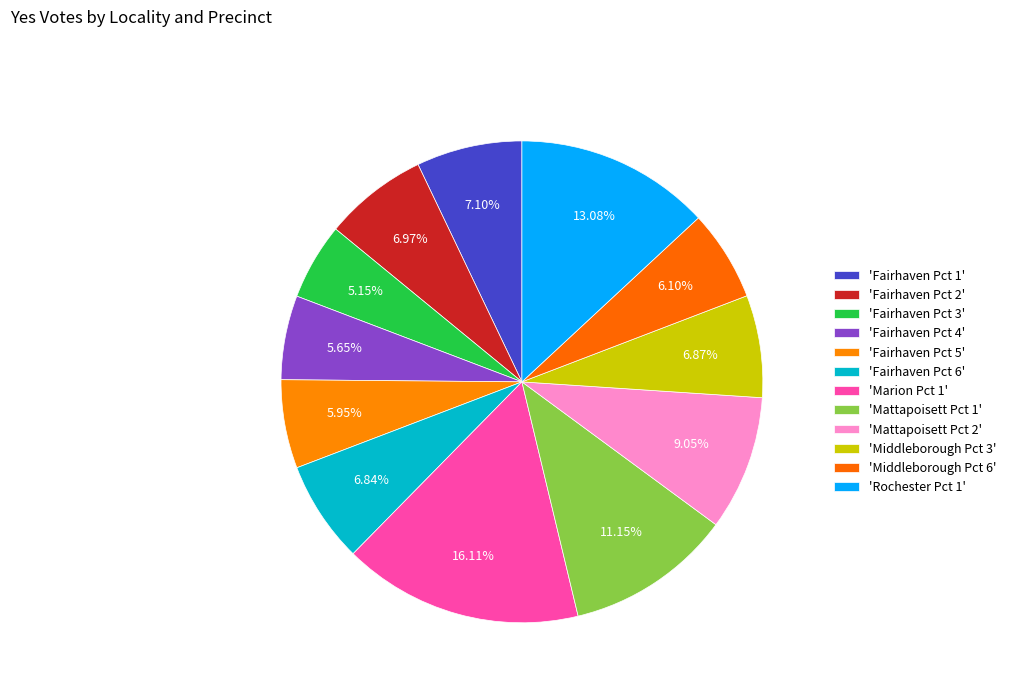

How many slices are in this pie chart?

12